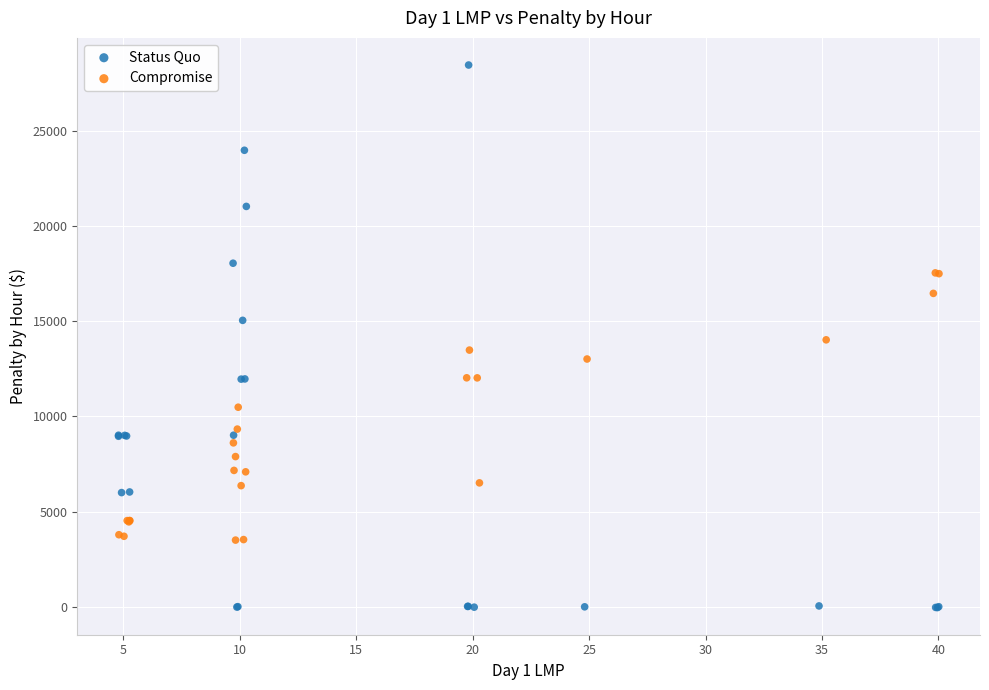

What are all the series names shown in the legend?

Status Quo, Compromise